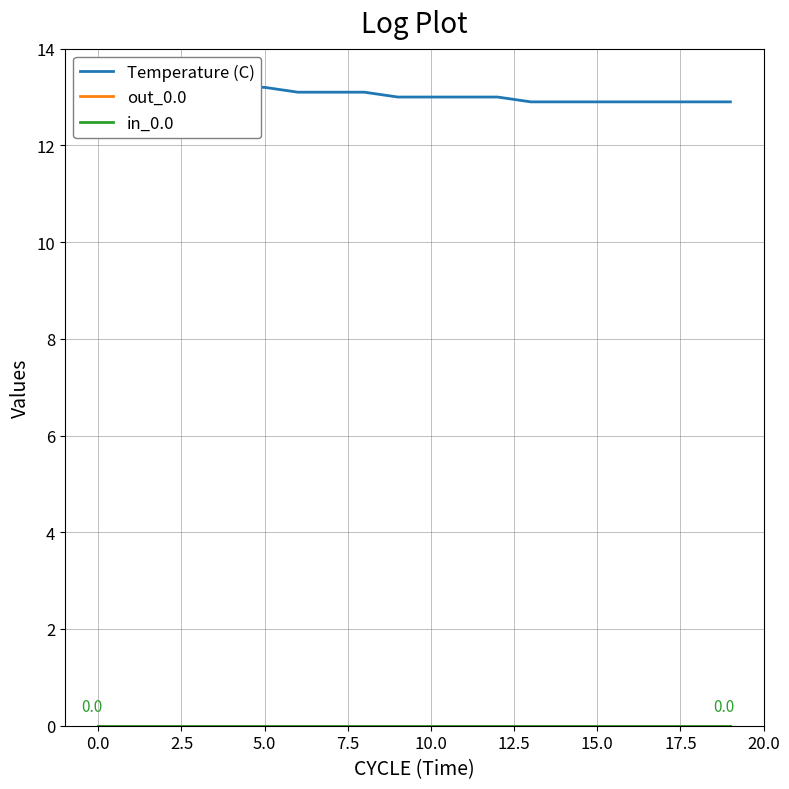

What are all the series names shown in the legend?

Temperature (C), out_0.0, in_0.0